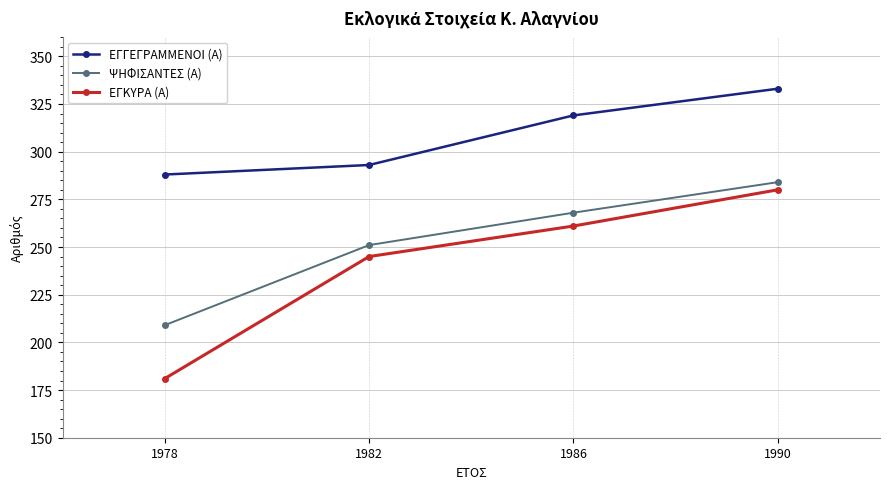

List the series in order of their overall mean, lowest first.

ΕΓΚΥΡΑ (Α), ΨΗΦΙΣΑΝΤΕΣ (Α), ΕΓΓΕΓΡΑΜΜΕΝΟΙ (Α)